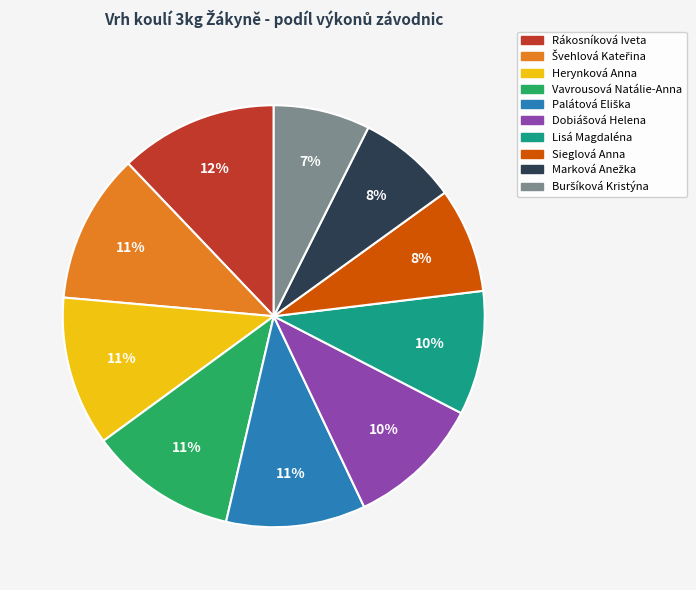

The Lisá Magdaléna slice represents 24% of the pie. True or false?

False